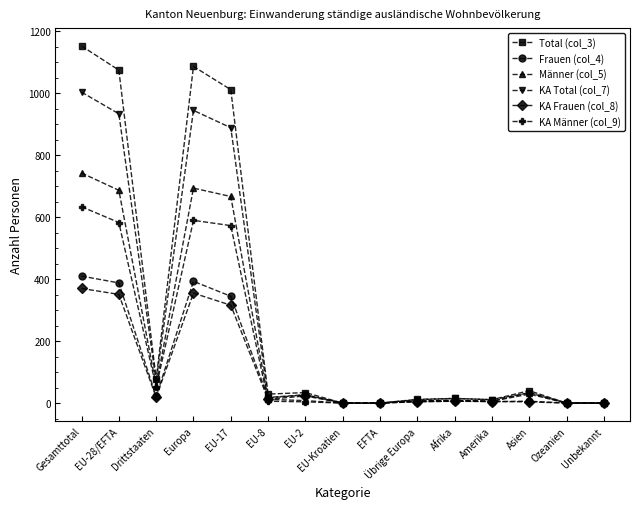

Is this an area chart (filled region under the line)?

No